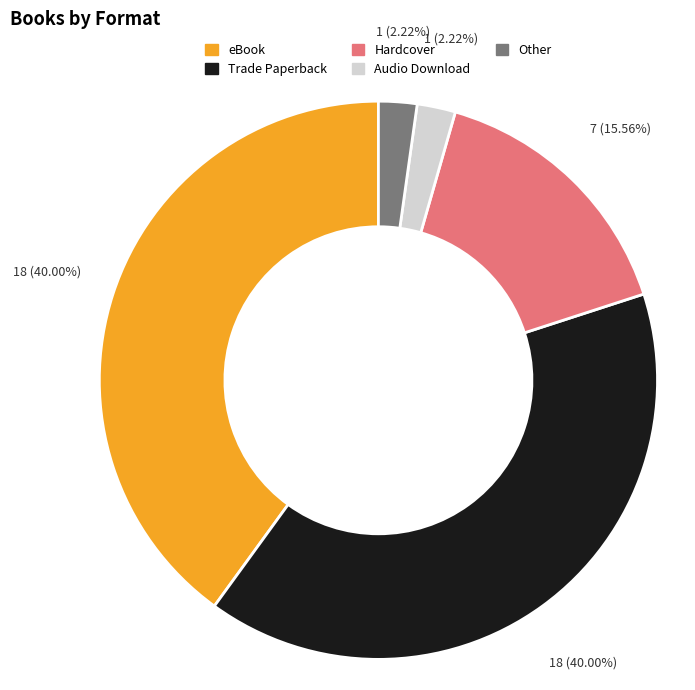

Does Audio Download represent more than half of the total?

No